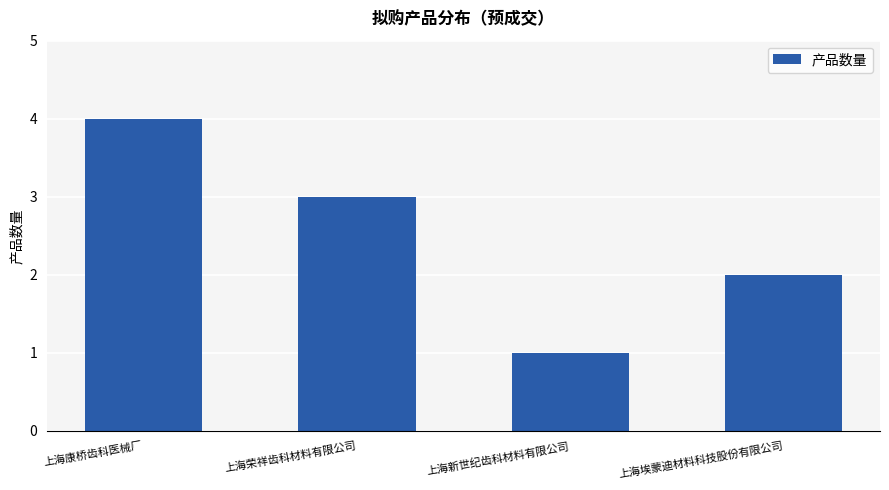

What is the label of the 4th bar from the right?

上海康桥齿科医械厂